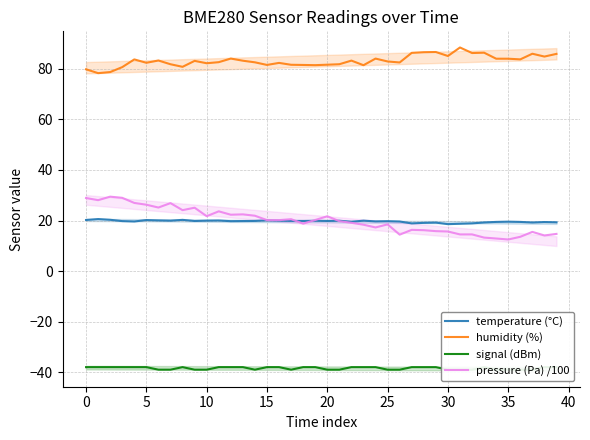

What are all the series names shown in the legend?

temperature (°C), humidity (%), signal (dBm), pressure (Pa) /100